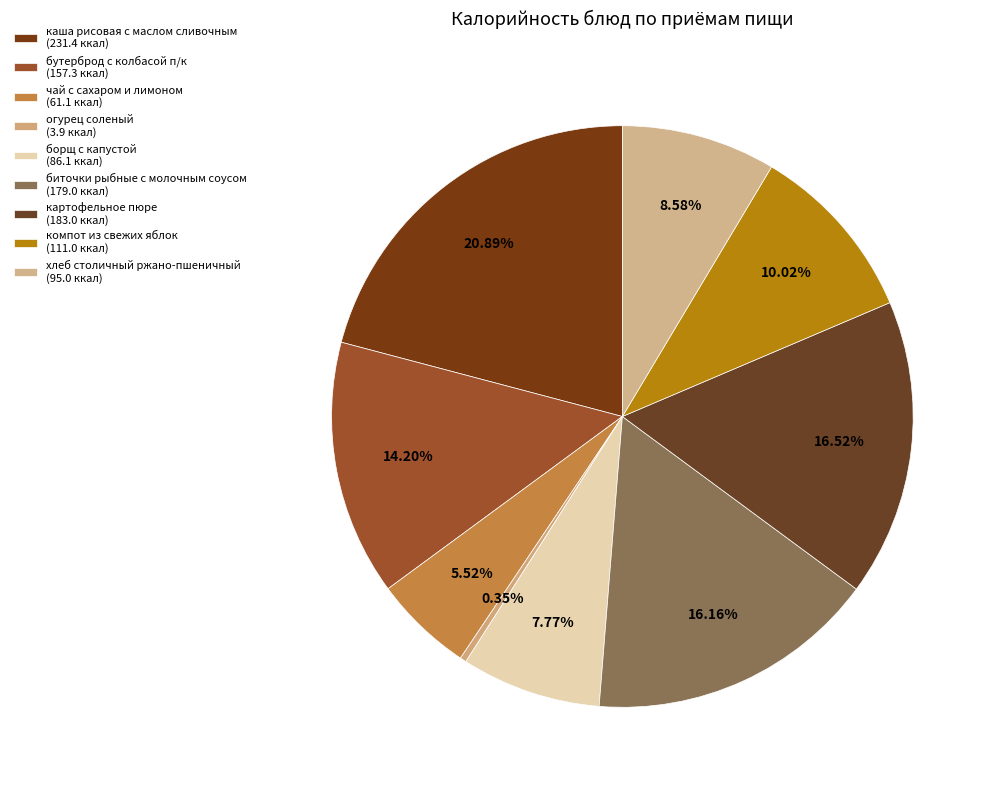

How many segments does this pie chart have?

9